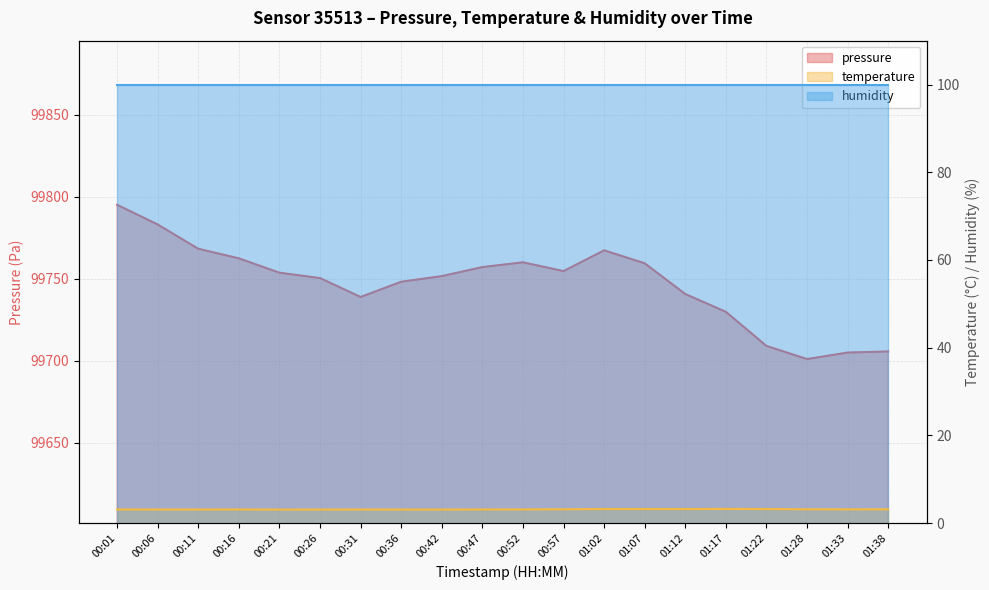

At which category is the sum across all series the highest?

00:01